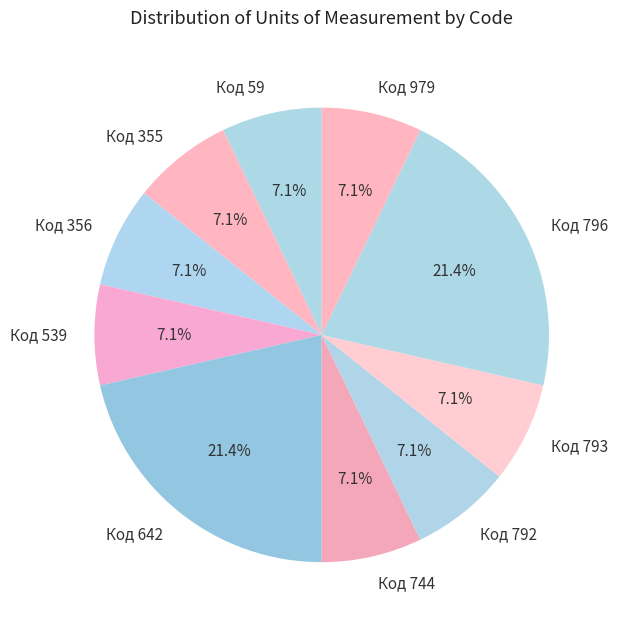

Do Код 744 and Код 979 together represent more than half of the pie?

No